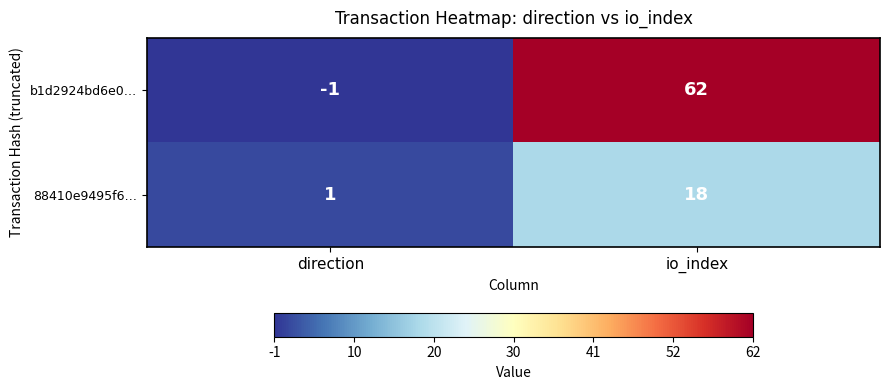

At which category does the chart reach its minimum across all series?

direction